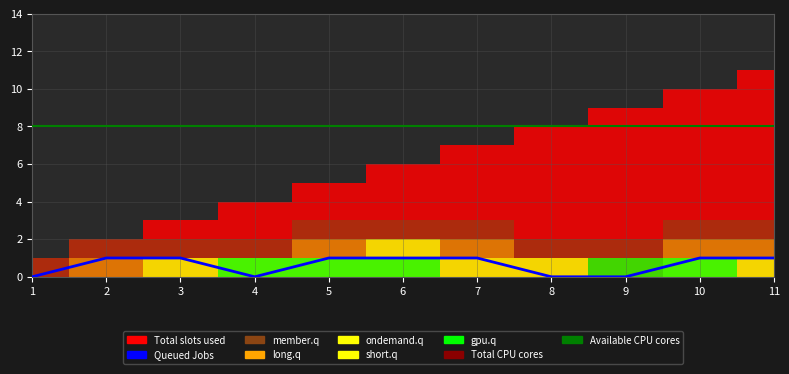

What is the sum of the Total slots used values at 6 and 8?

14